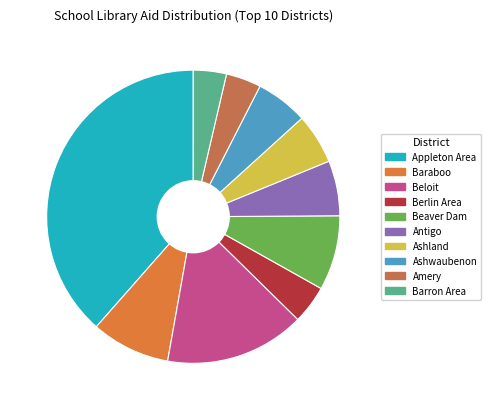

Is there a majority slice in this chart?

No